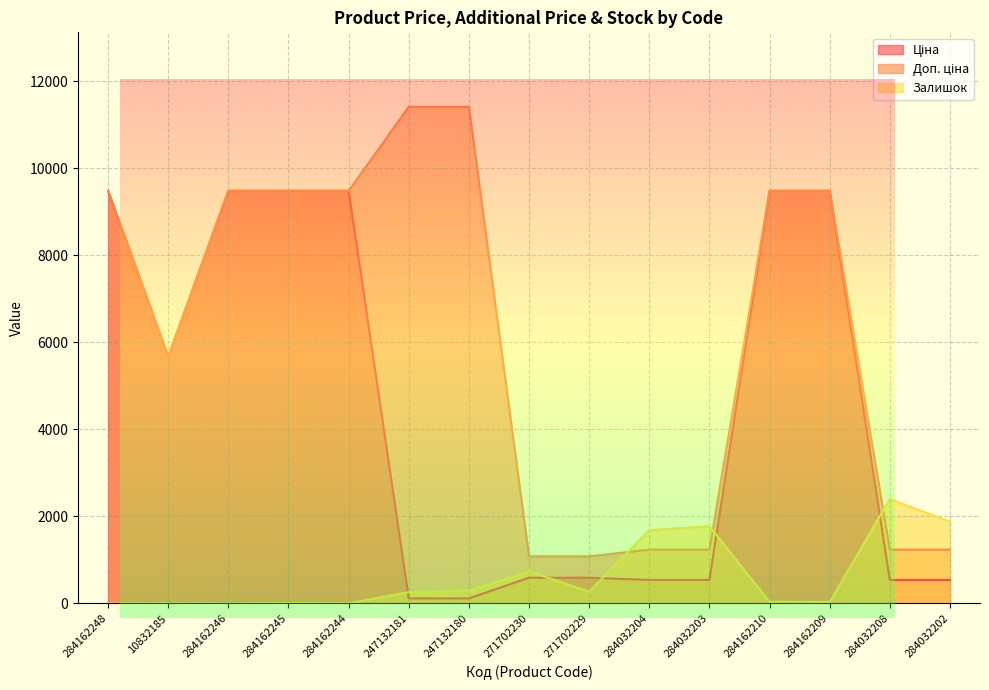

How many lines are shown in the chart?

3